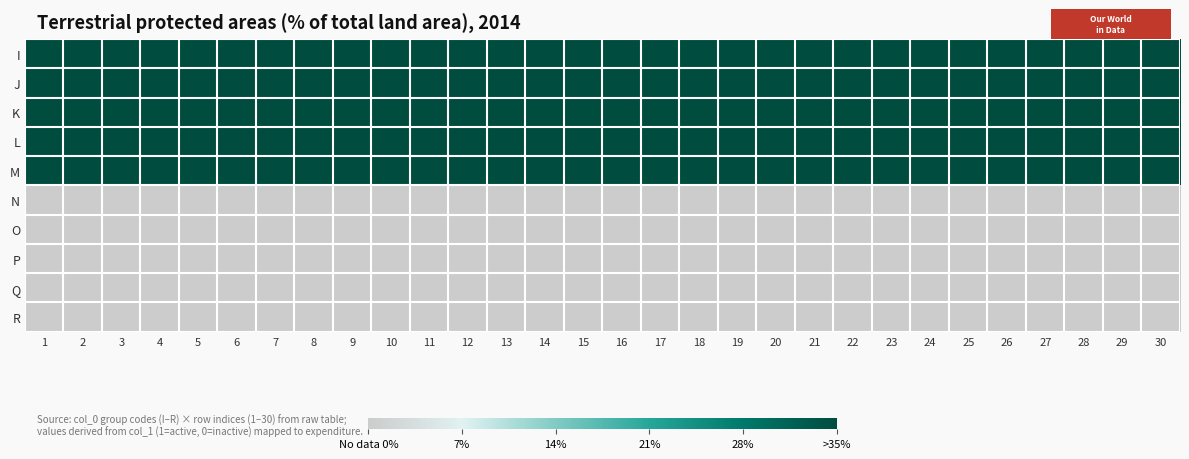

Reading left to right, list all the values displayed in this chart.

I: 1=1	2=1	3=1	4=1	5=1	6=1	7=1	8=1	9=1	10=1	11=1	12=1	13=1	14=1	15=1	16=1	17=1	18=1	19=1	20=1	21=1	22=1	23=1	24=1	25=1	26=1	27=1	28=1	29=1	30=1
J: 1=1	2=1	3=1	4=1	5=1	6=1	7=1	8=1	9=1	10=1	11=1	12=1	13=1	14=1	15=1	16=1	17=1	18=1	19=1	20=1	21=1	22=1	23=1	24=1	25=1	26=1	27=1	28=1	29=1	30=1
K: 1=1	2=1	3=1	4=1	5=1	6=1	7=1	8=1	9=1	10=1	11=1	12=1	13=1	14=1	15=1	16=1	17=1	18=1	19=1	20=1	21=1	22=1	23=1	24=1	25=1	26=1	27=1	28=1	29=1	30=1
L: 1=1	2=1	3=1	4=1	5=1	6=1	7=1	8=1	9=1	10=1	11=1	12=1	13=1	14=1	15=1	16=1	17=1	18=1	19=1	20=1	21=1	22=1	23=1	24=1	25=1	26=1	27=1	28=1	29=1	30=1
M: 1=1	2=1	3=1	4=1	5=1	6=1	7=1	8=1	9=1	10=1	11=1	12=1	13=1	14=1	15=1	16=1	17=1	18=1	19=1	20=1	21=1	22=1	23=1	24=1	25=1	26=1	27=1	28=1	29=1	30=1
N: 1=0	2=0	3=0	4=0	5=0	6=0	7=0	8=0	9=0	10=0	11=0	12=0	13=0	14=0	15=0	16=0	17=0	18=0	19=0	20=0	21=0	22=0	23=0	24=0	25=0	26=0	27=0	28=0	29=0	30=0
O: 1=0	2=0	3=0	4=0	5=0	6=0	7=0	8=0	9=0	10=0	11=0	12=0	13=0	14=0	15=0	16=0	17=0	18=0	19=0	20=0	21=0	22=0	23=0	24=0	25=0	26=0	27=0	28=0	29=0	30=0
P: 1=0	2=0	3=0	4=0	5=0	6=0	7=0	8=0	9=0	10=0	11=0	12=0	13=0	14=0	15=0	16=0	17=0	18=0	19=0	20=0	21=0	22=0	23=0	24=0	25=0	26=0	27=0	28=0	29=0	30=0
Q: 1=0	2=0	3=0	4=0	5=0	6=0	7=0	8=0	9=0	10=0	11=0	12=0	13=0	14=0	15=0	16=0	17=0	18=0	19=0	20=0	21=0	22=0	23=0	24=0	25=0	26=0	27=0	28=0	29=0	30=0
R: 1=0	2=0	3=0	4=0	5=0	6=0	7=0	8=0	9=0	10=0	11=0	12=0	13=0	14=0	15=0	16=0	17=0	18=0	19=0	20=0	21=0	22=0	23=0	24=0	25=0	26=0	27=0	28=0	29=0	30=0